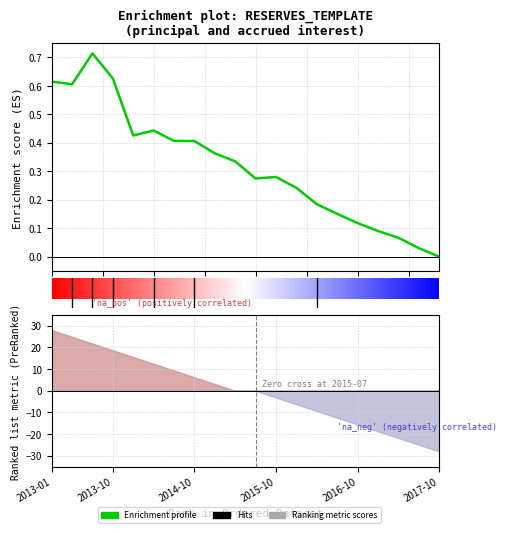

How many positive values are there?

19